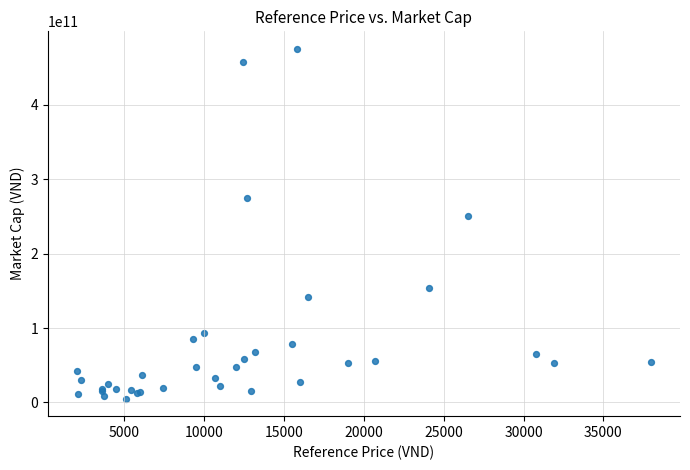

What Y value in the scatter plot is closest to 240075000000?

250964460500